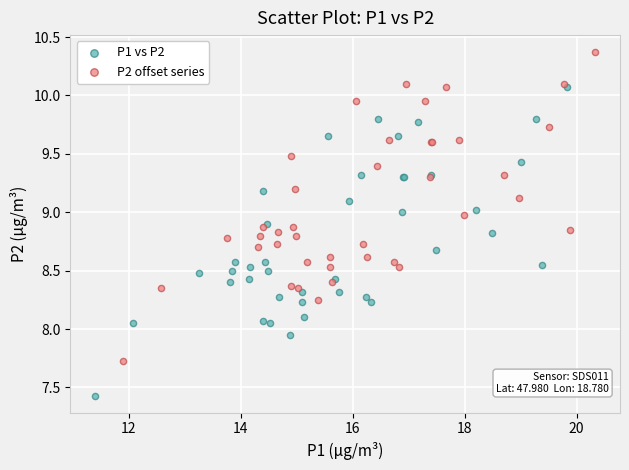

Which series contains the highest Y value?

P2 offset series